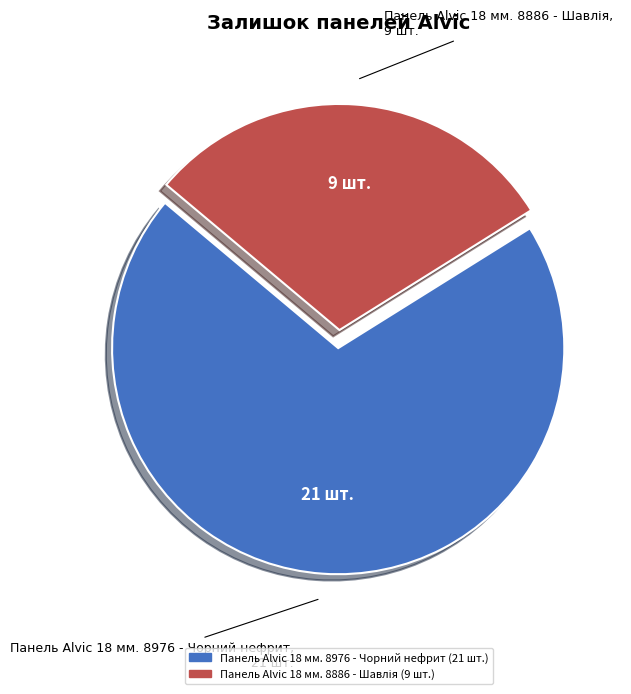

True or false: Панель Alvic 18 мм. 8976 - Чорний нефрит accounts for 70% of the total.

True